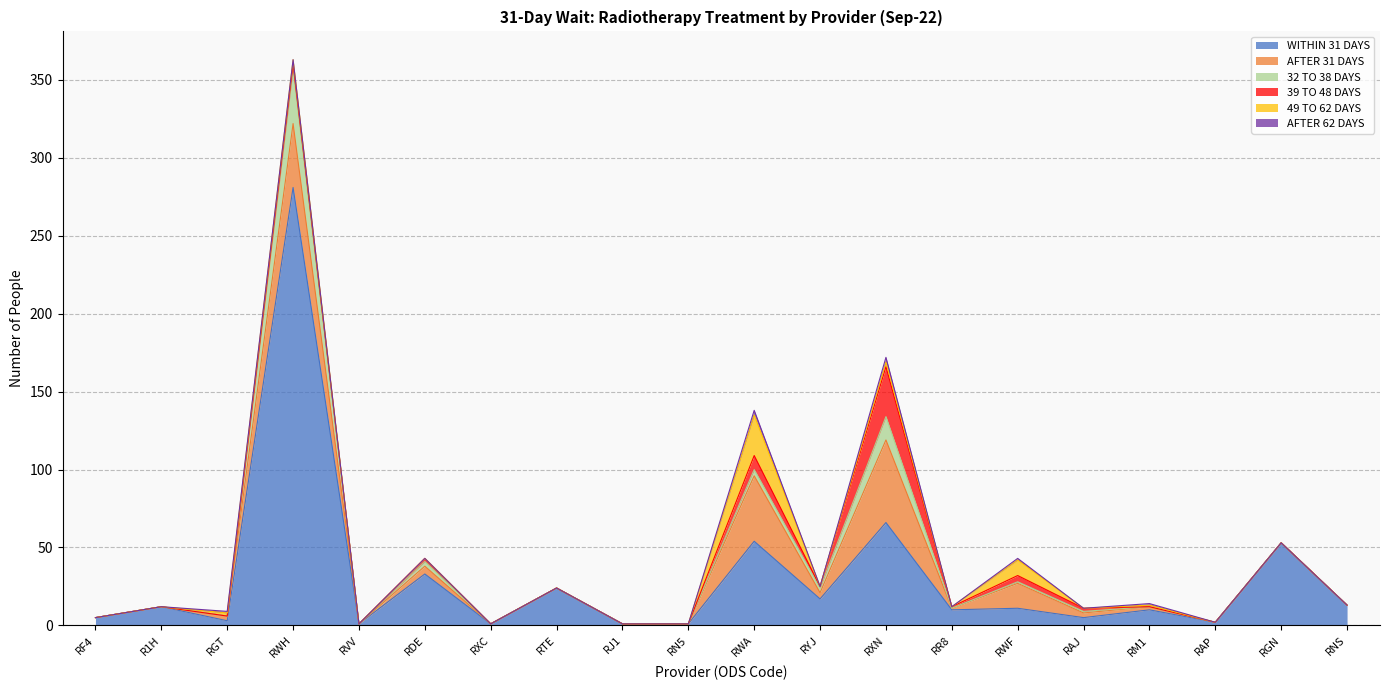

Which has a higher value, RNS or RGN?

RGN